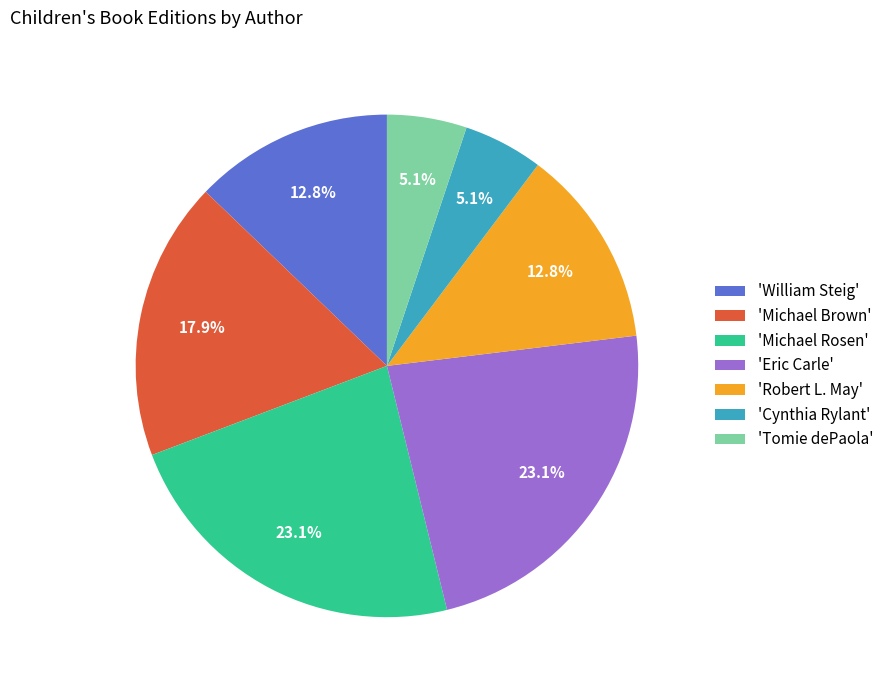

Between 'William Steig' and 'Tomie dePaola', which is larger?

'William Steig'